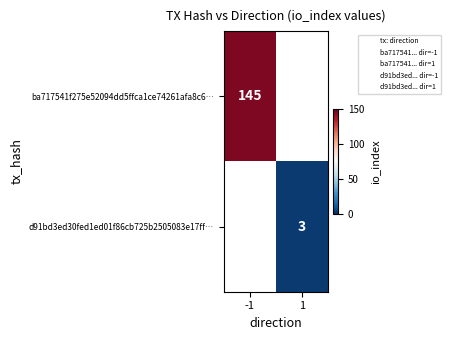

Count the number of categories in the chart.

2